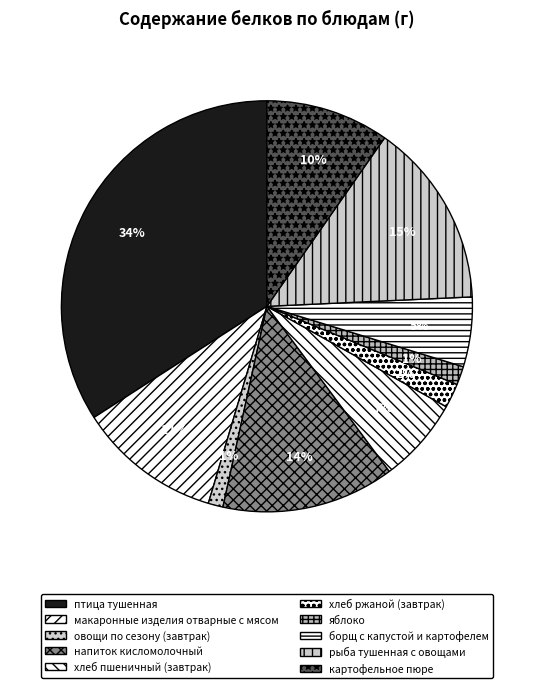

Does any single category account for the majority?

No